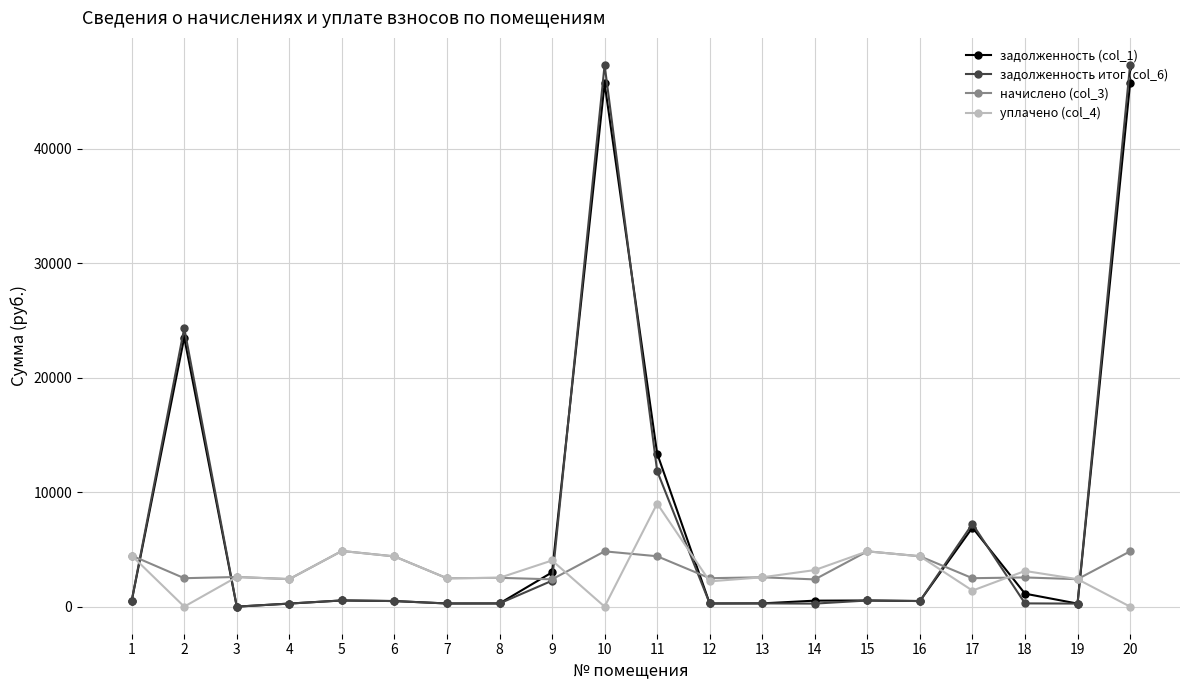

Which series has the widest spread of values?

задолженность итог (col_6)